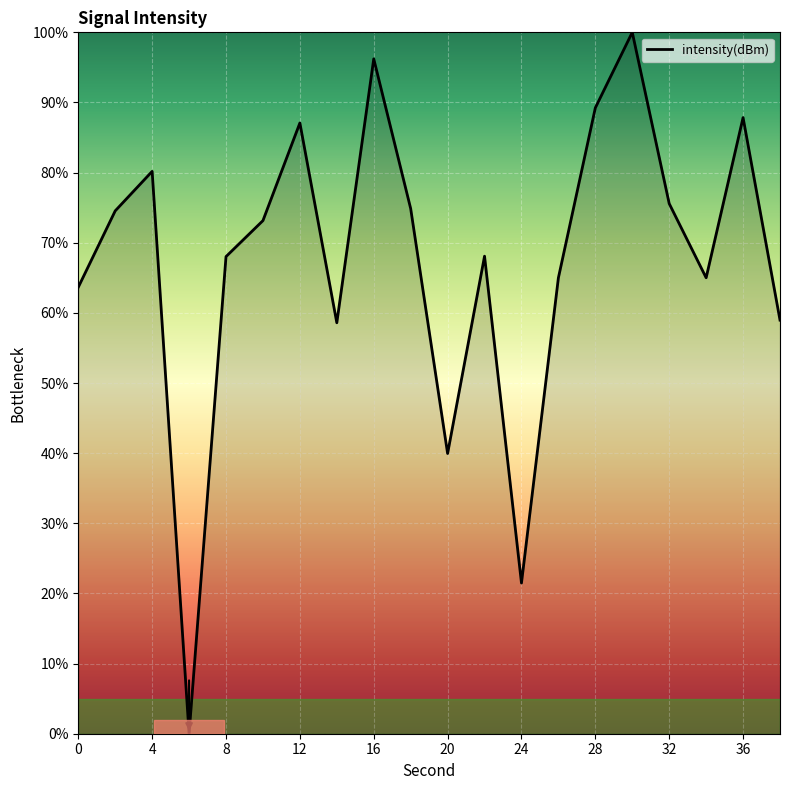

What is the maximum value shown in the chart?

100.0